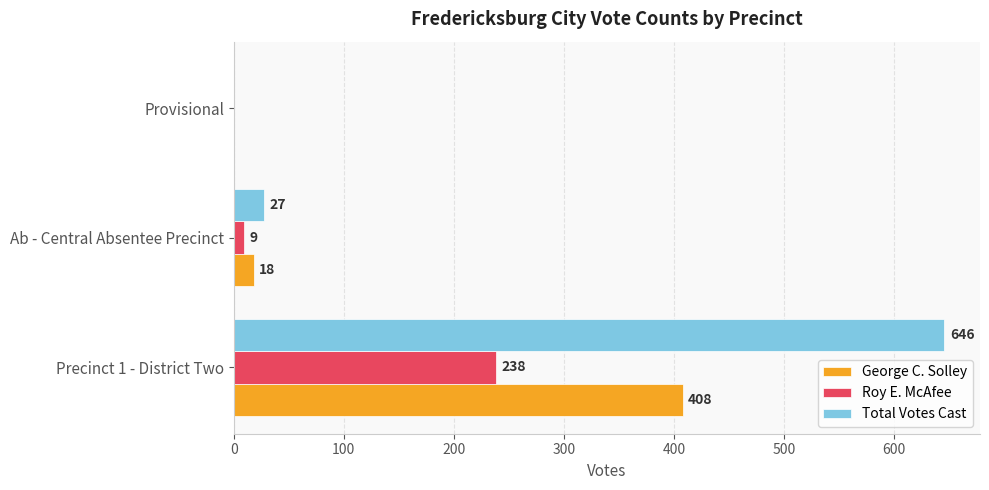

The Roy E. McAfee series shows 238 at Precinct 1 - District Two. True or false?

True